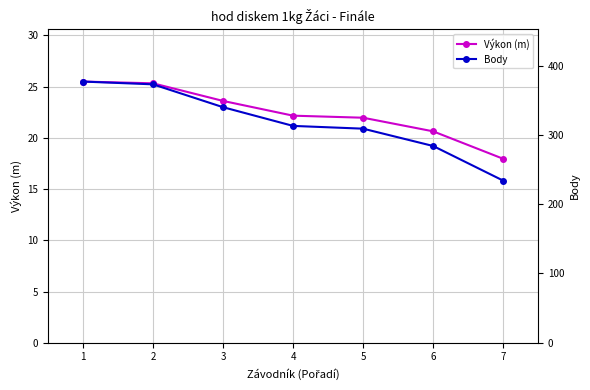

What is the average value of the Body series?

318.6